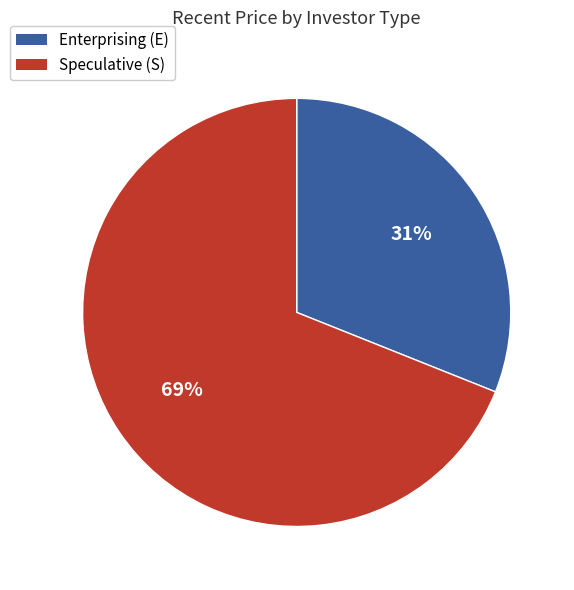

How many segments does this pie chart have?

2